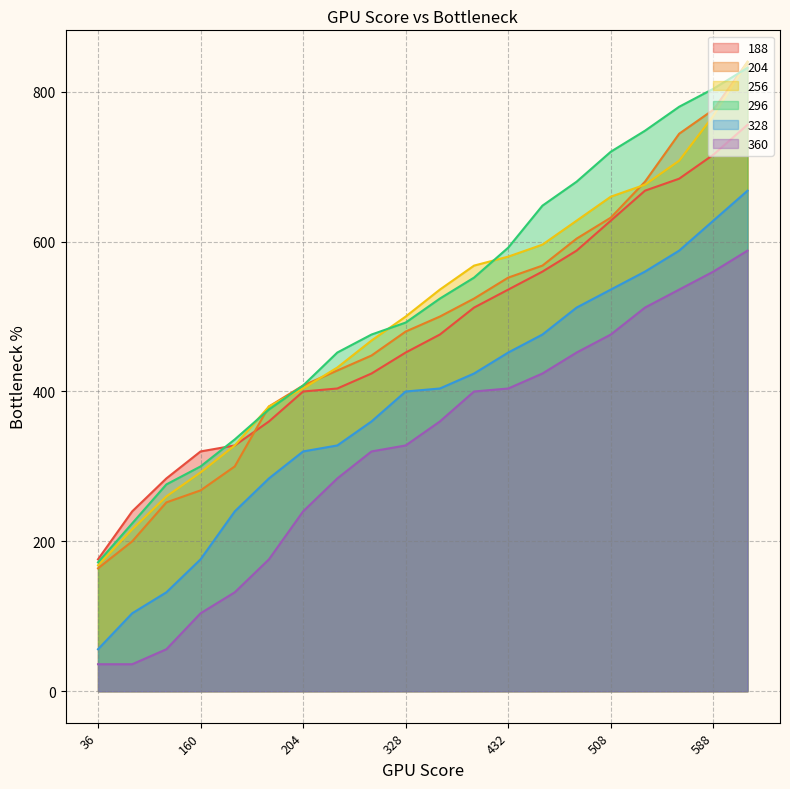

What is the difference between the highest and lowest values at 188?

204